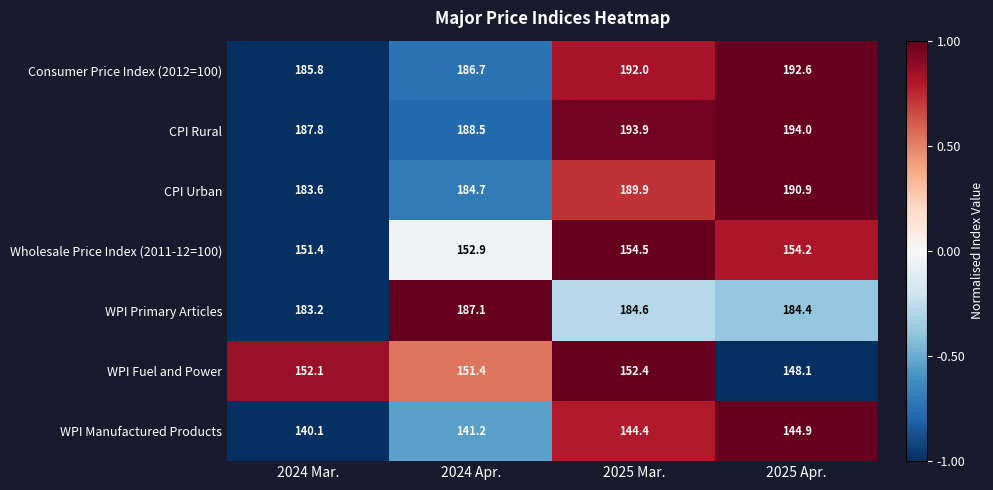

How many data points in WPI Fuel and Power are above 152?

2